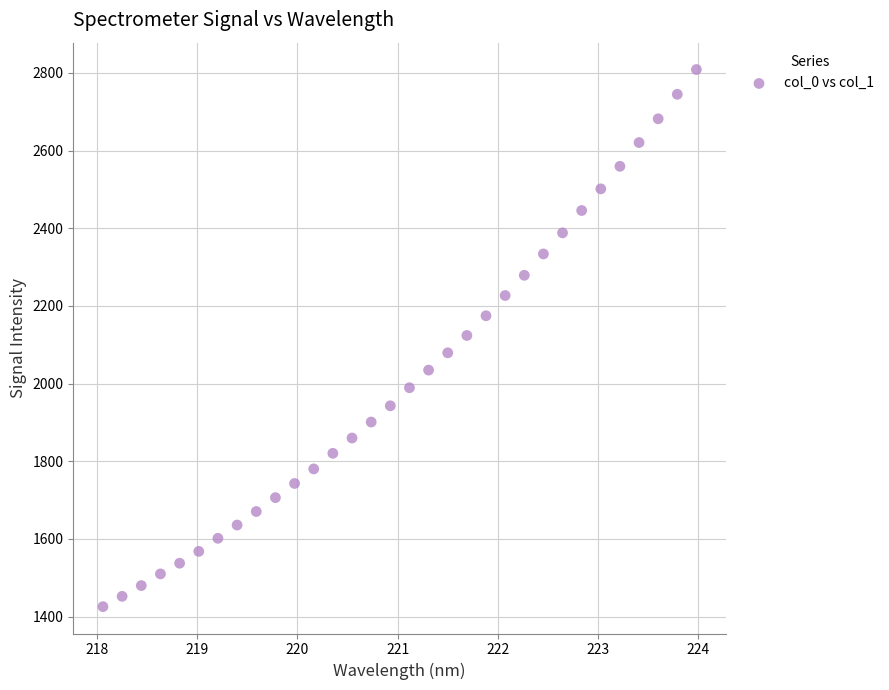

What is the range of X values (max minus min)?

5.9